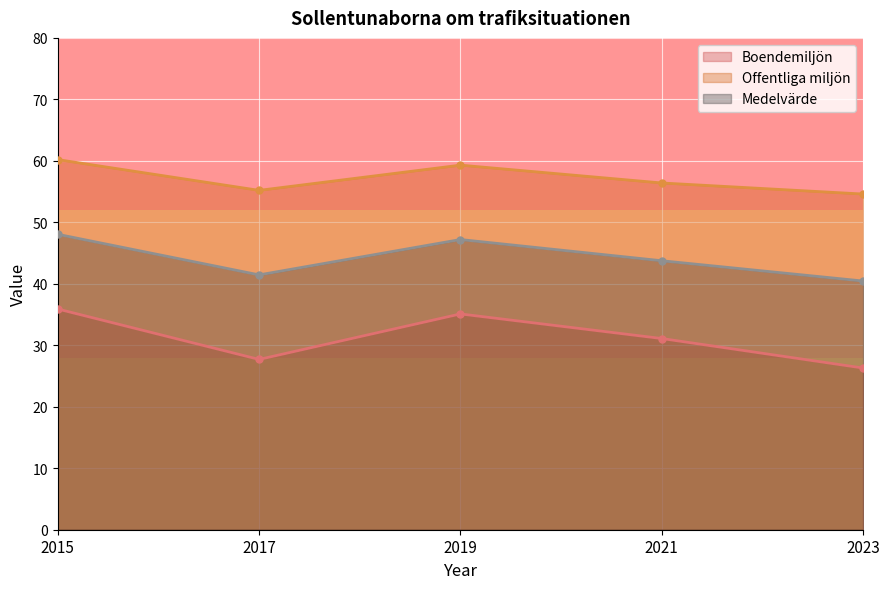

Between 2015 and 2021, which is larger?

2015